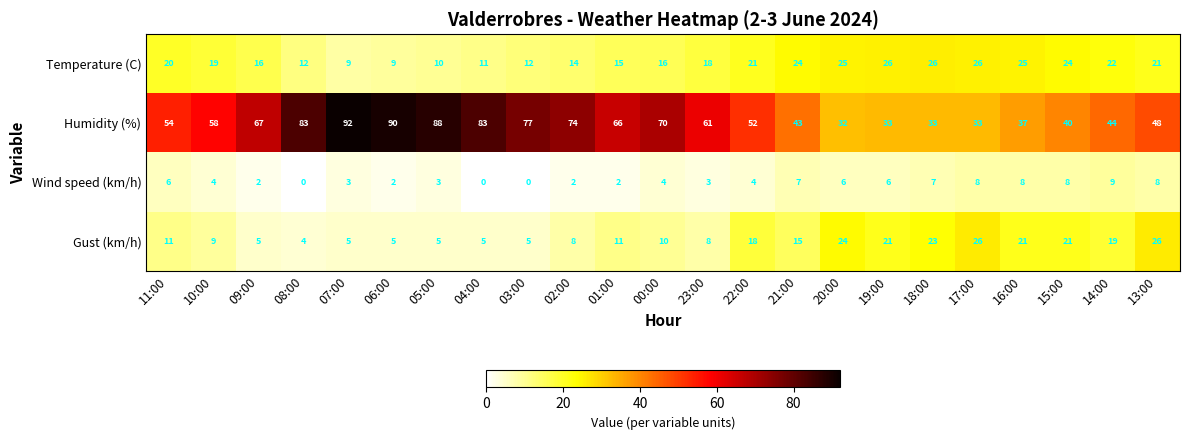

At which category is the sum across all series the highest?

07:00